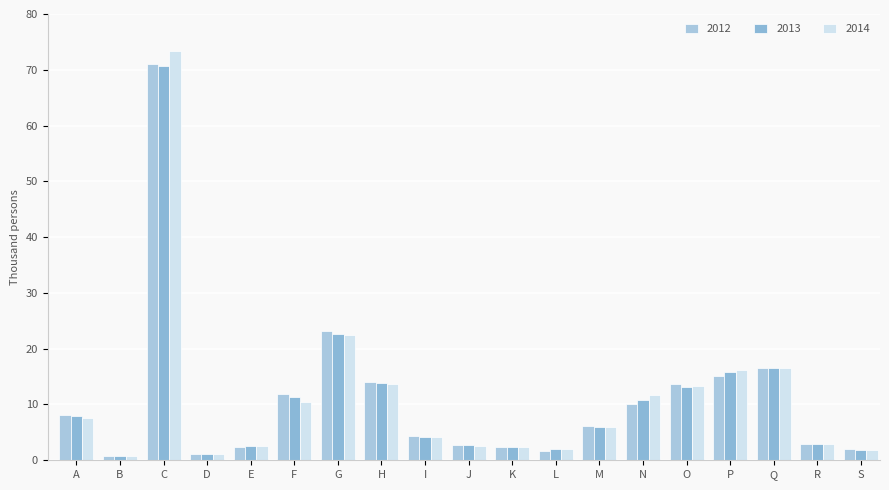

How many series are shown in this chart?

3